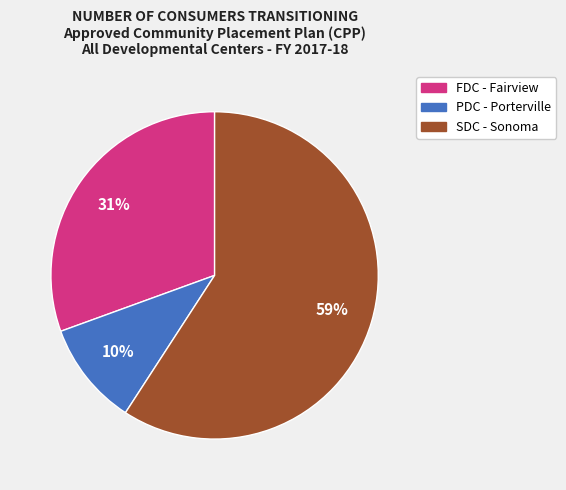

Approximately how many times larger is the value at SDC - Sonoma compared to FDC - Fairview?

1.9